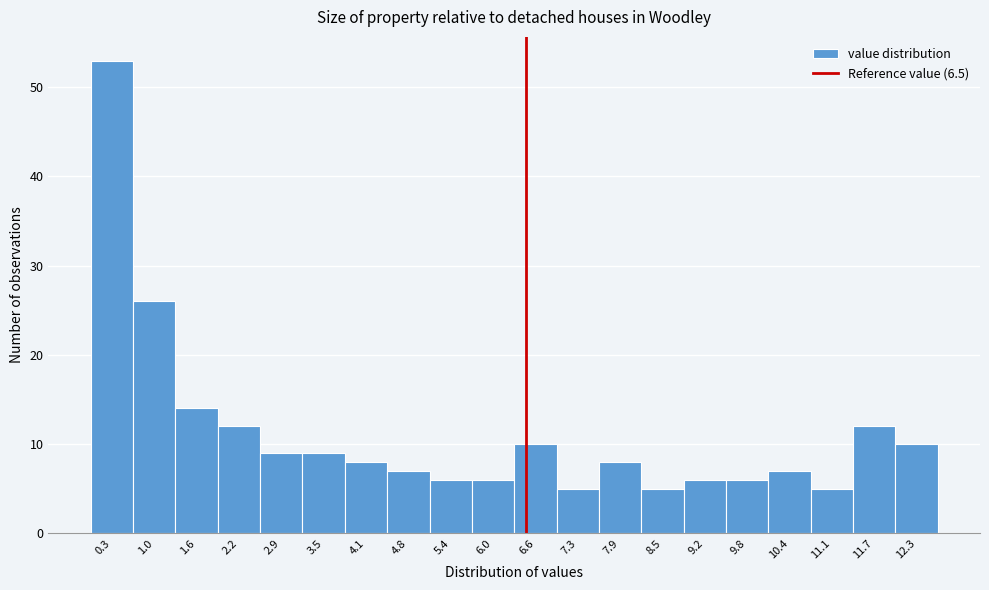

Reading left to right, list every bar in this chart as the range it spans on the x-axis followed by its height. Neither the bar edges nor the heights are printed on the chart, so give them approximately, as read against the axes.

0.0 to 0.6: 53
0.6 to 1.3: 26
1.3 to 1.9: 14
1.9 to 2.5: 12
2.5 to 3.2: 9
3.2 to 3.8: 9
3.8 to 4.4: 8
4.4 to 5.1: 7
5.1 to 5.7: 6
5.7 to 6.3: 6
6.3 to 7.0: 10
7.0 to 7.6: 5
7.6 to 8.2: 8
8.2 to 8.9: 5
8.9 to 9.5: 6
9.5 to 10.1: 6
10.1 to 10.8: 7
10.8 to 11.4: 5
11.4 to 12.0: 12
12.0 to 12.7: 10